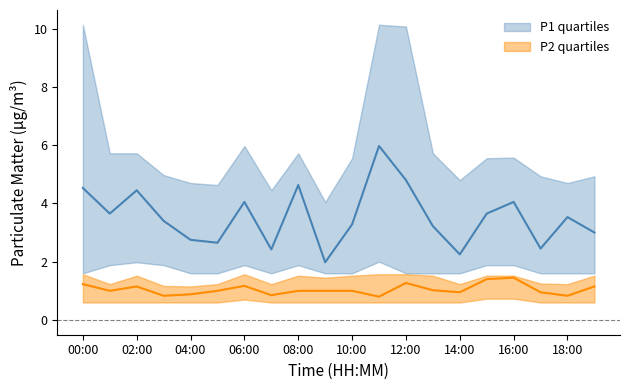

Which series has the largest total across all categories?

P1_upper